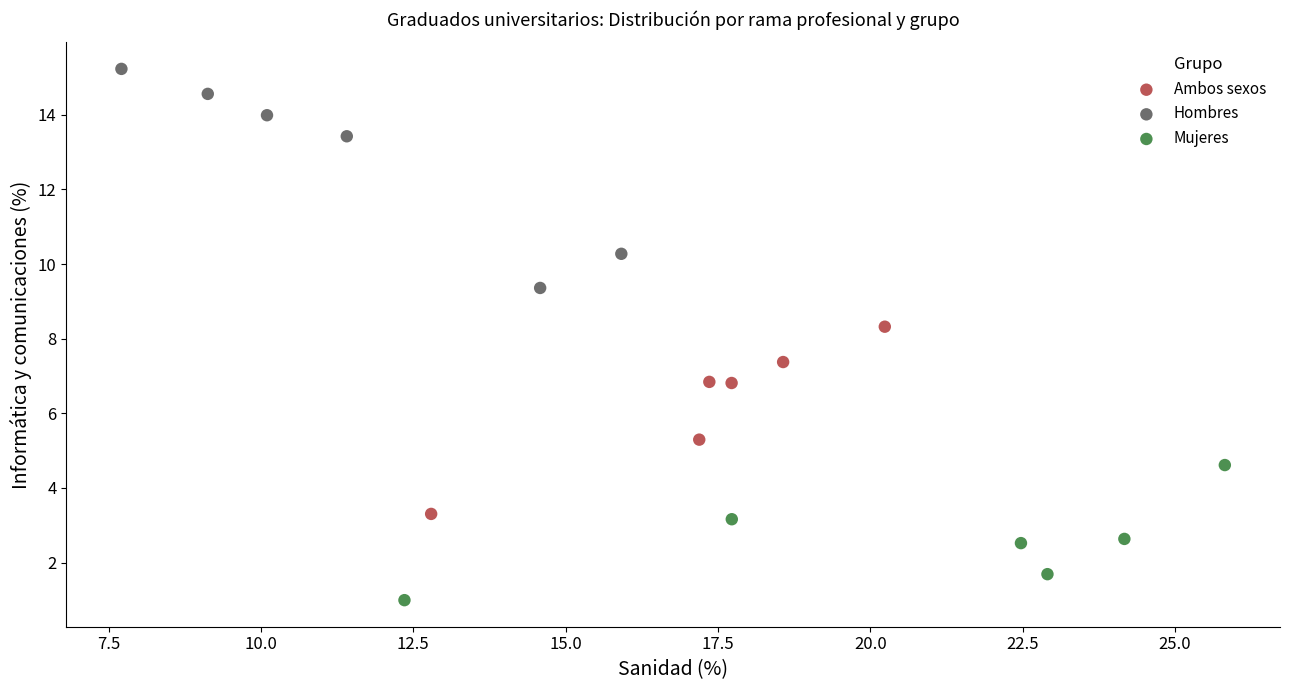

Which series has the widest spread of Y values?

Hombres